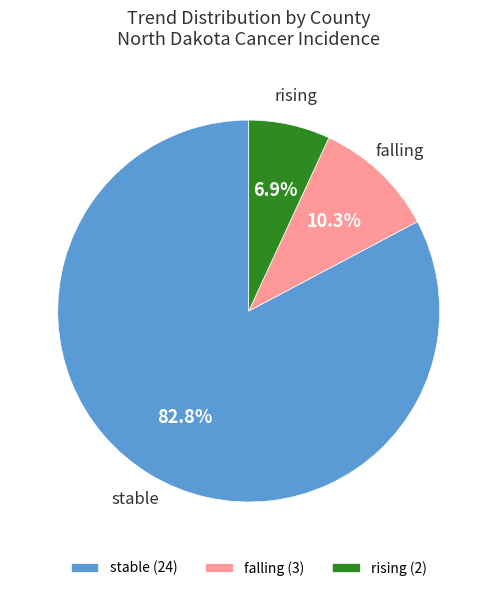

Rank the categories by value from lowest to highest.

rising (2), falling (3), stable (24)